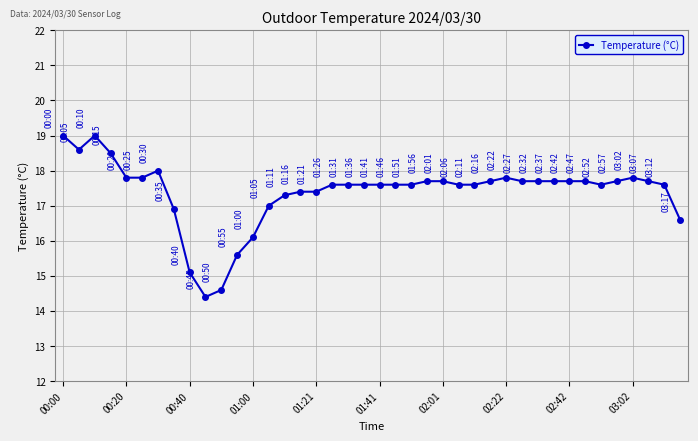

What is the minimum value shown in the chart?

14.4